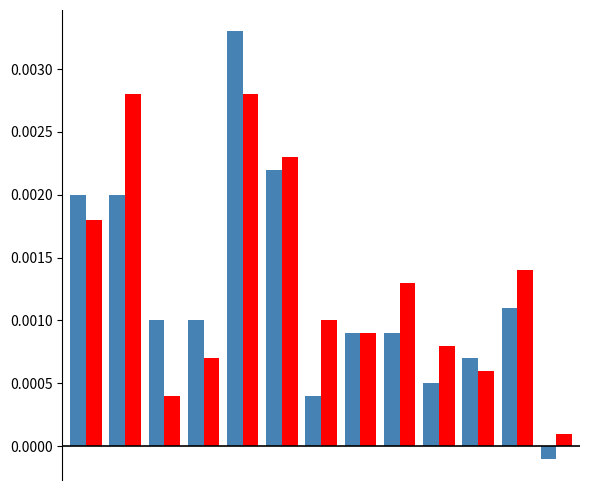

Does the chart contain any negative values?

Yes